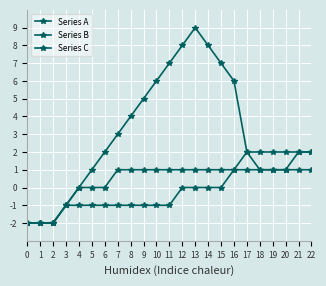

What is the sum of all Series C values?

-2